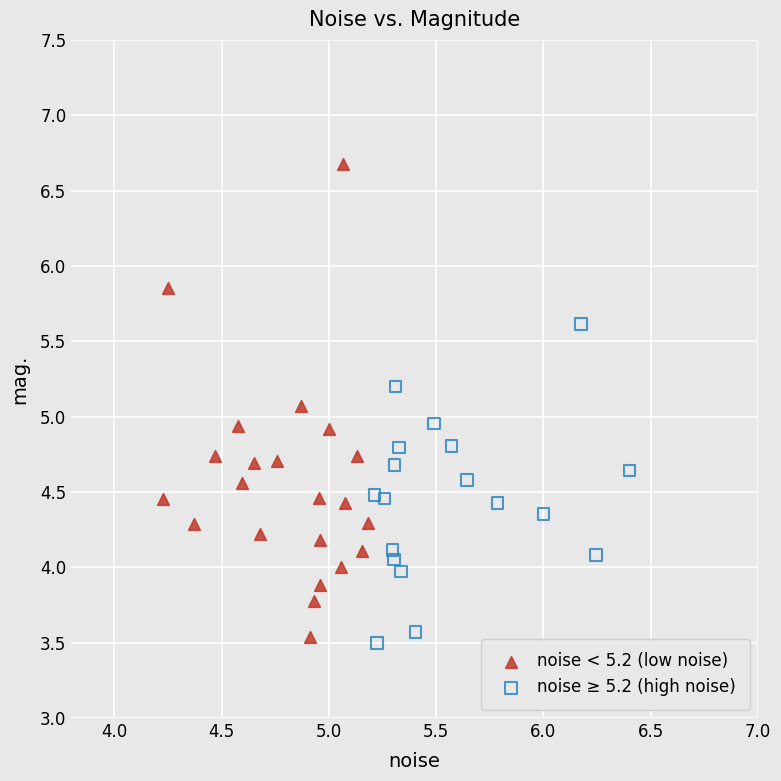

Which series has the widest spread of Y values?

noise < 5.2 (low noise)